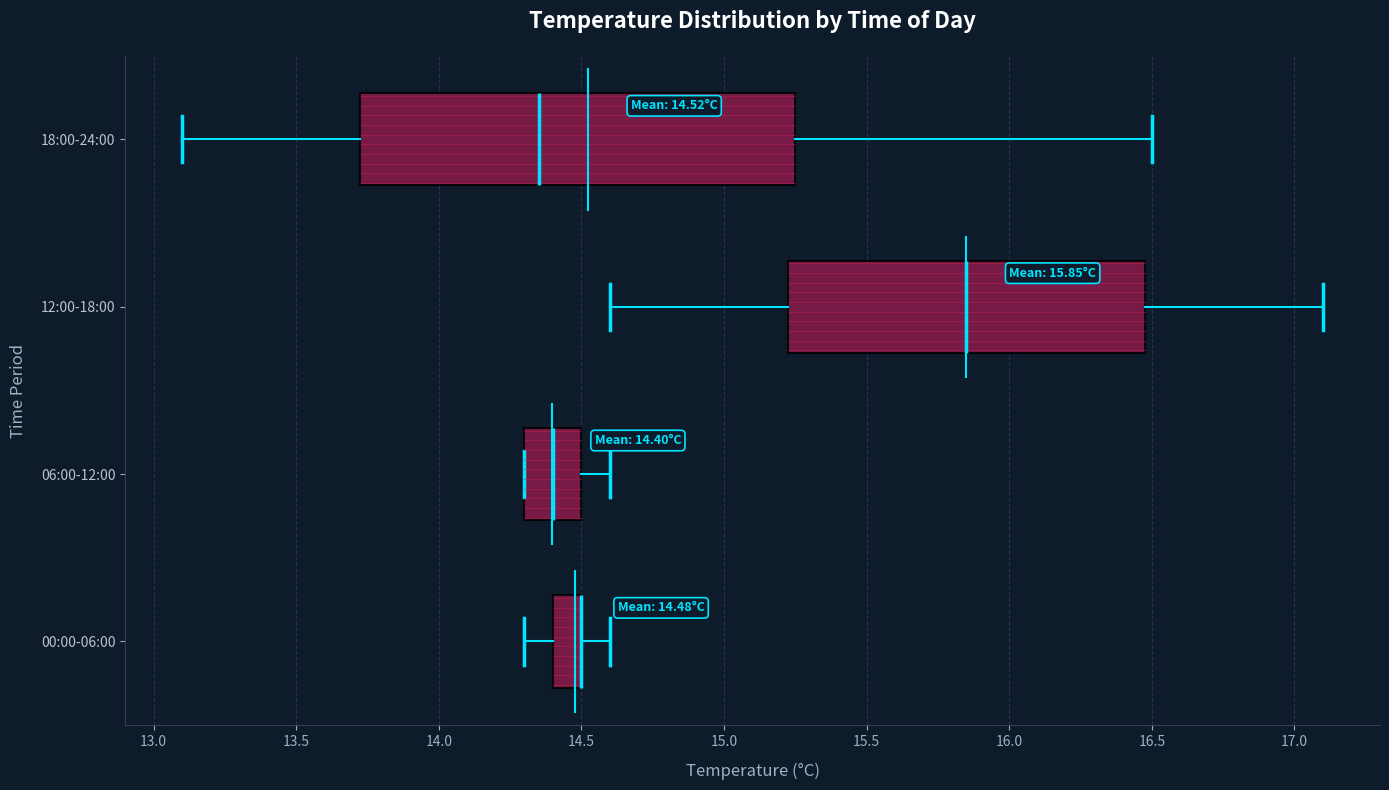

Which box is the widest, from its left edge to its right edge?

18:00-24:00